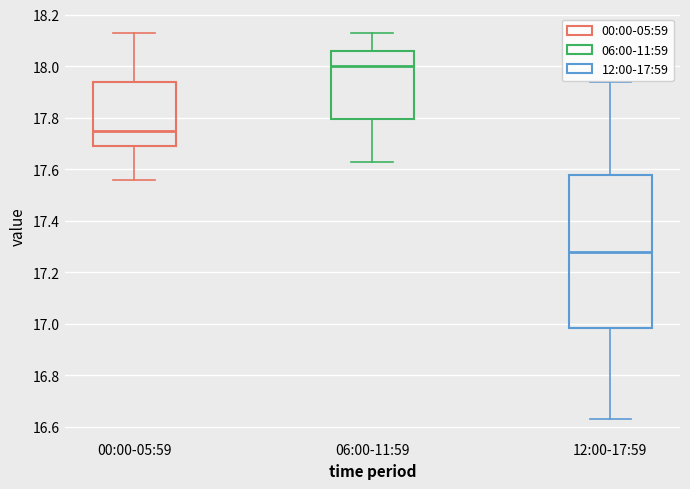

Reading left to right, read every box against the y-axis: the position of its median line, the range the box covers, and the ends of its whiskers. The values are not printed on the chart, so give them approximately, as read against the axis.

00:00-05:59: median 17.76, box 17.70 to 17.94, whiskers 17.56 to 18.14
06:00-11:59: median 18.00, box 17.80 to 18.06, whiskers 17.64 to 18.14
12:00-17:59: median 17.28, box 16.98 to 17.58, whiskers 16.64 to 17.94